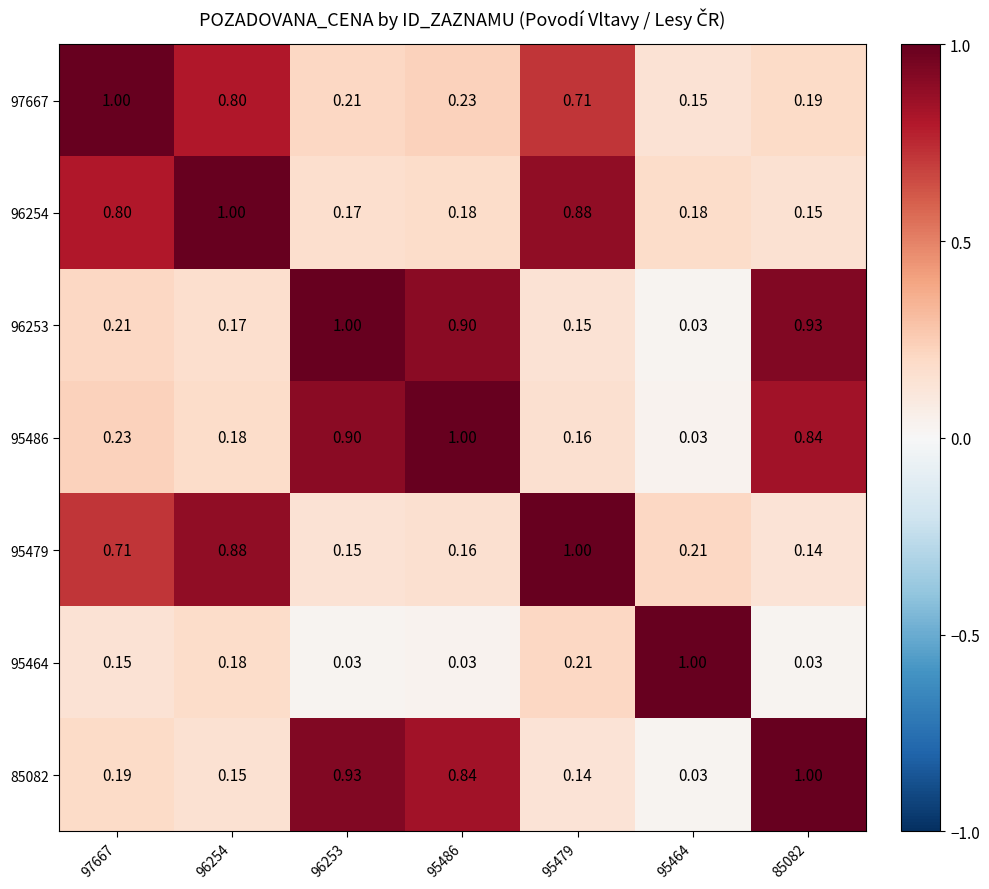

Is the value of 96254 at 95464 greater than the value of 97667 at 97667?

No